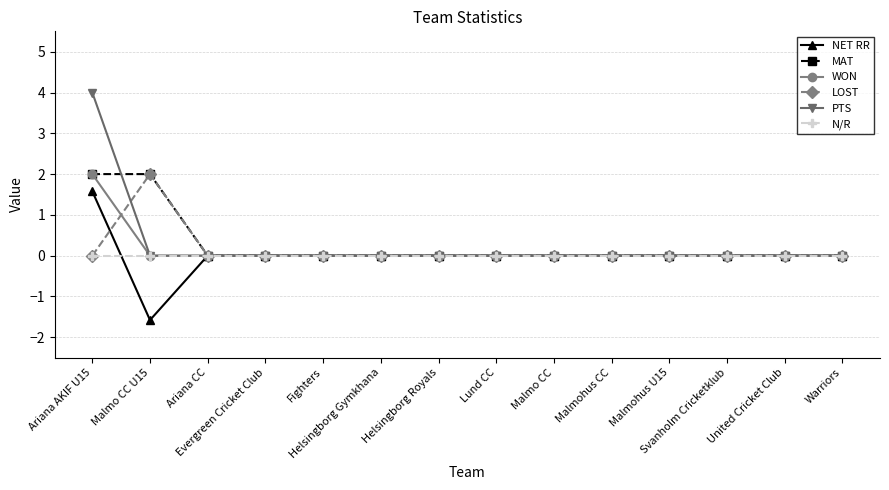

Reading left to right, list all the values displayed in this chart.

NET RR: 1.6	-1.6	0.0	0.0	0.0	0.0	0.0	0.0	0.0	0.0	0.0	0.0	0.0	0.0
MAT: 2.0	2.0	0.0	0.0	0.0	0.0	0.0	0.0	0.0	0.0	0.0	0.0	0.0	0.0
WON: 2.0	0.0	0.0	0.0	0.0	0.0	0.0	0.0	0.0	0.0	0.0	0.0	0.0	0.0
LOST: 0.0	2.0	0.0	0.0	0.0	0.0	0.0	0.0	0.0	0.0	0.0	0.0	0.0	0.0
PTS: 4.0	0.0	0.0	0.0	0.0	0.0	0.0	0.0	0.0	0.0	0.0	0.0	0.0	0.0
N/R: 0.0	0.0	0.0	0.0	0.0	0.0	0.0	0.0	0.0	0.0	0.0	0.0	0.0	0.0